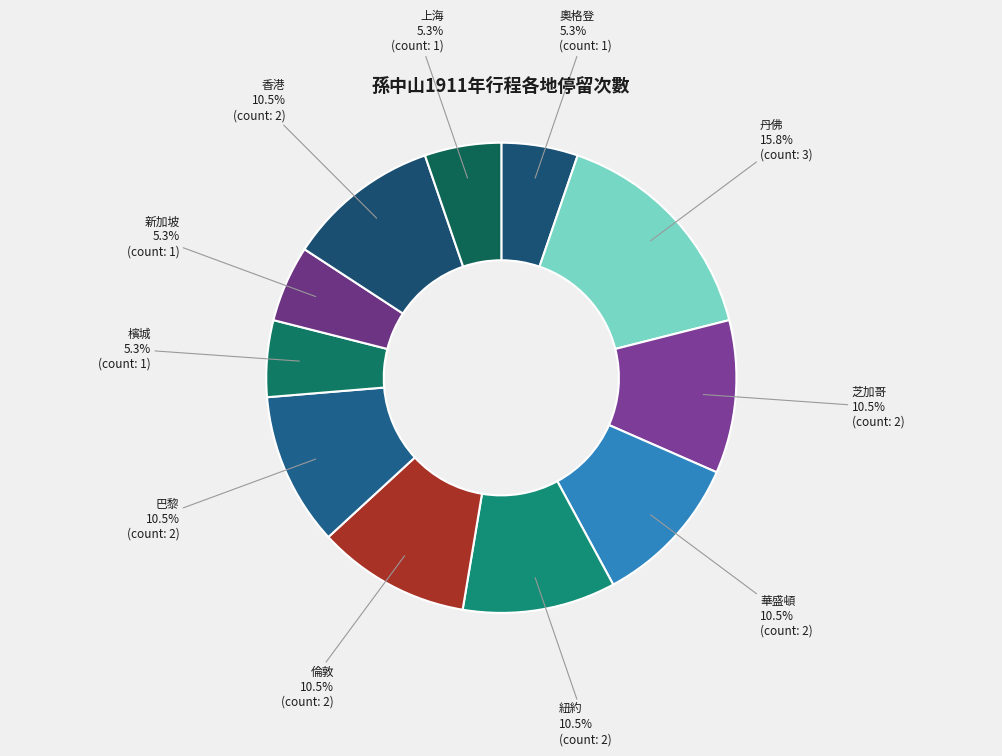

To the nearest percent, what is the average slice percentage?

9%